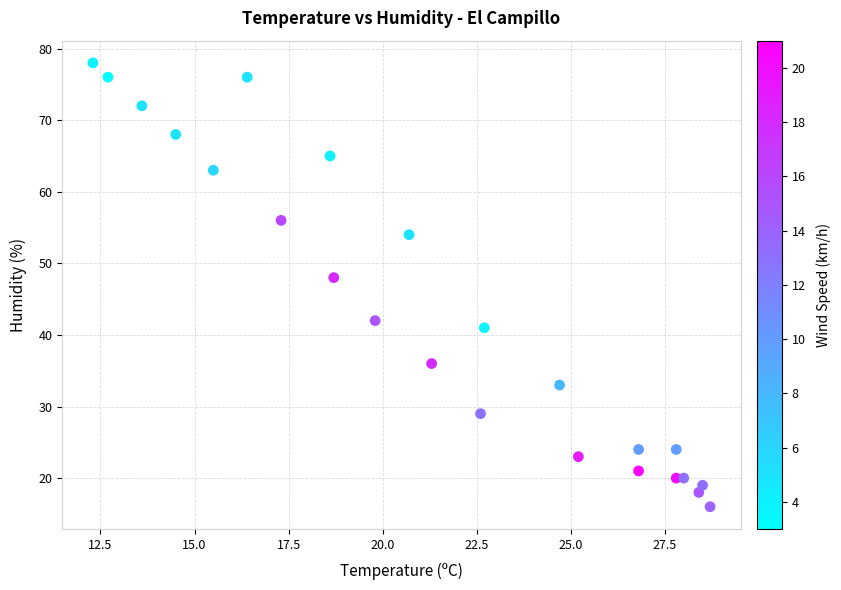

What is the range of Y values (max minus min)?

62